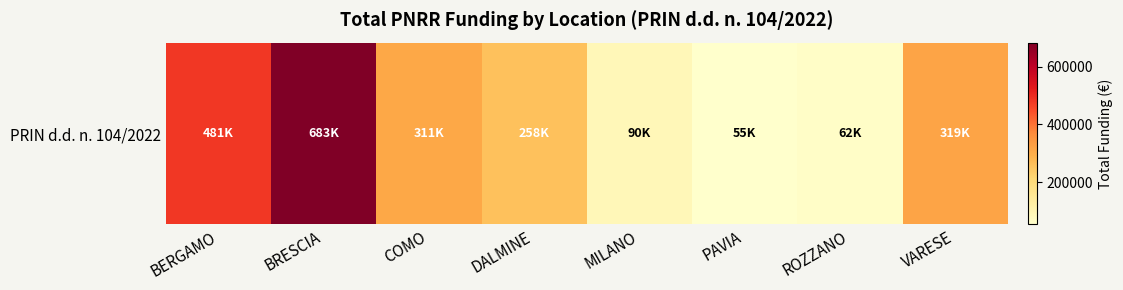

At which category does the chart reach its minimum across all series?

PAVIA